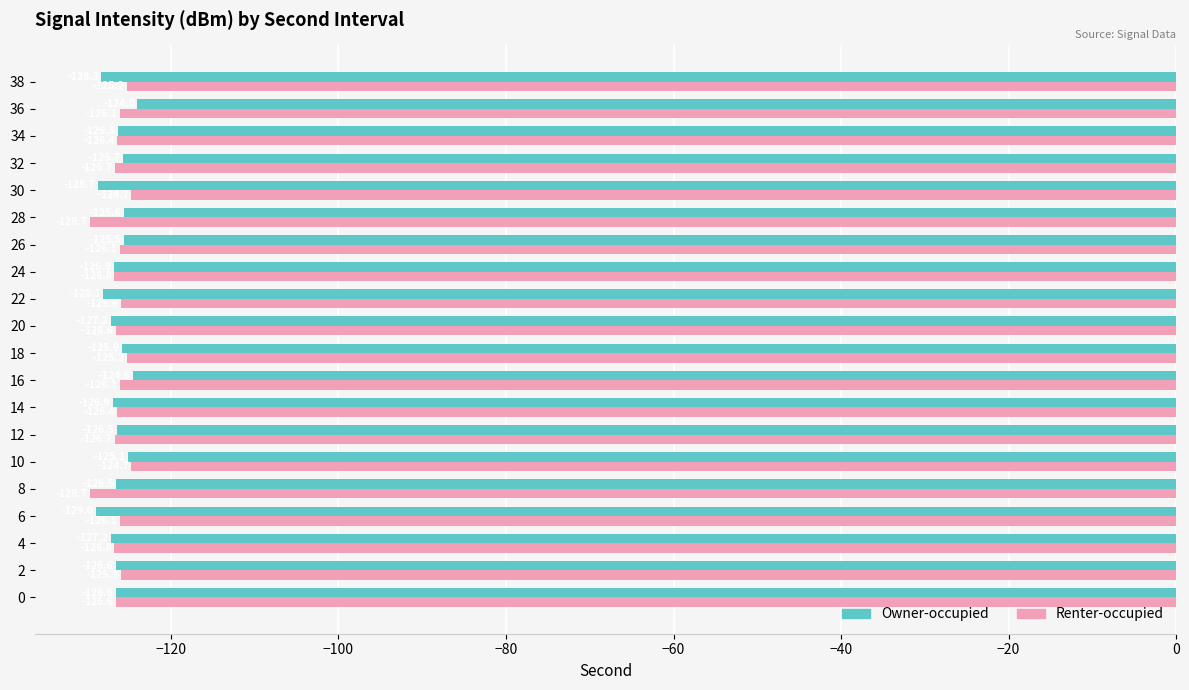

List the series in order of their peak value, lowest first.

Renter-occupied, Owner-occupied